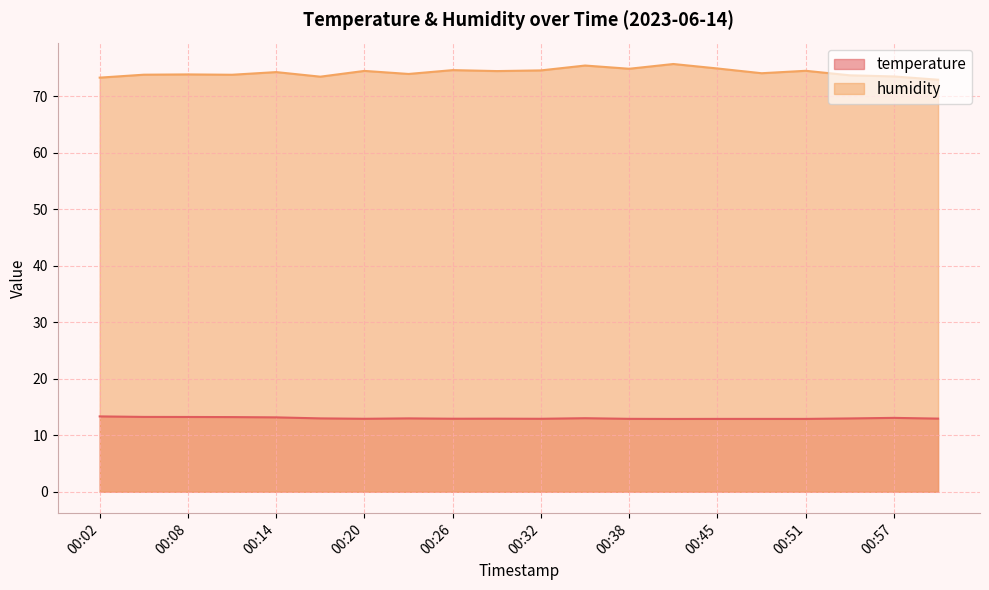

List the labels in order of temperature value, smallest first.

00:42, 00:45, 00:48, 00:51, 00:38, 00:20, 00:32, 00:26, 00:29, 01:00, 00:54, 00:17, 00:23, 00:35, 00:57, 00:14, 00:11, 00:08, 00:05, 00:02